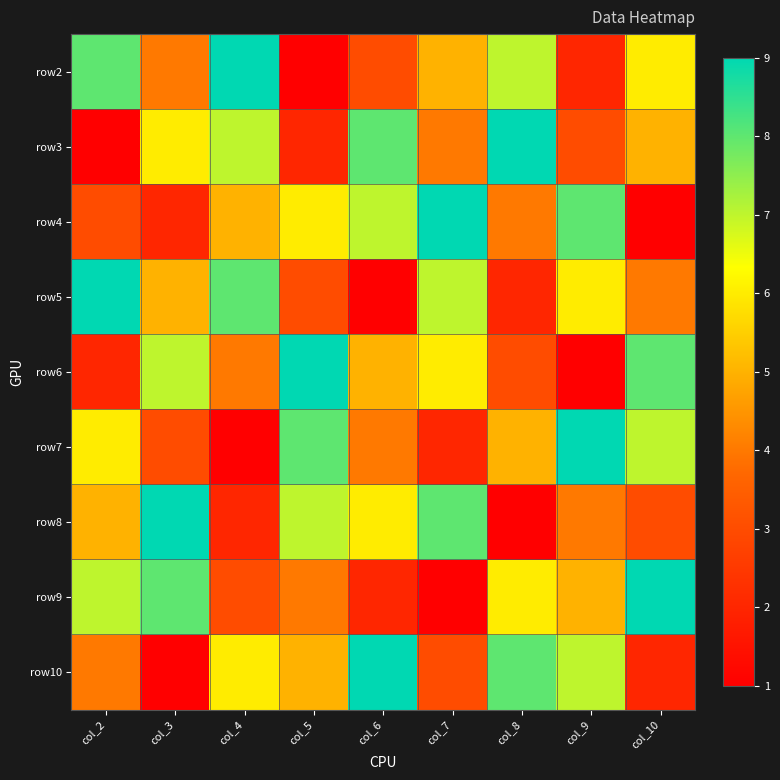

What is the greatest value displayed?

9